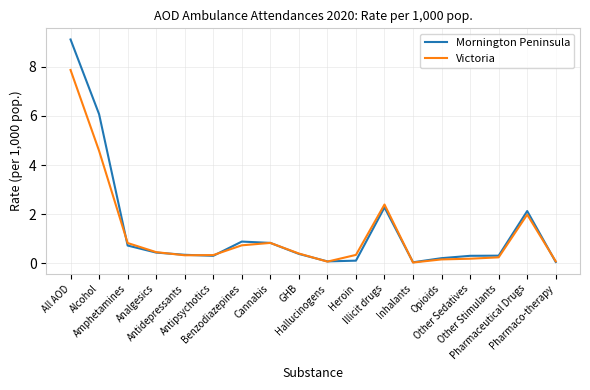

What is the difference between the maximum and minimum values in the Mornington Peninsula series?

9.1